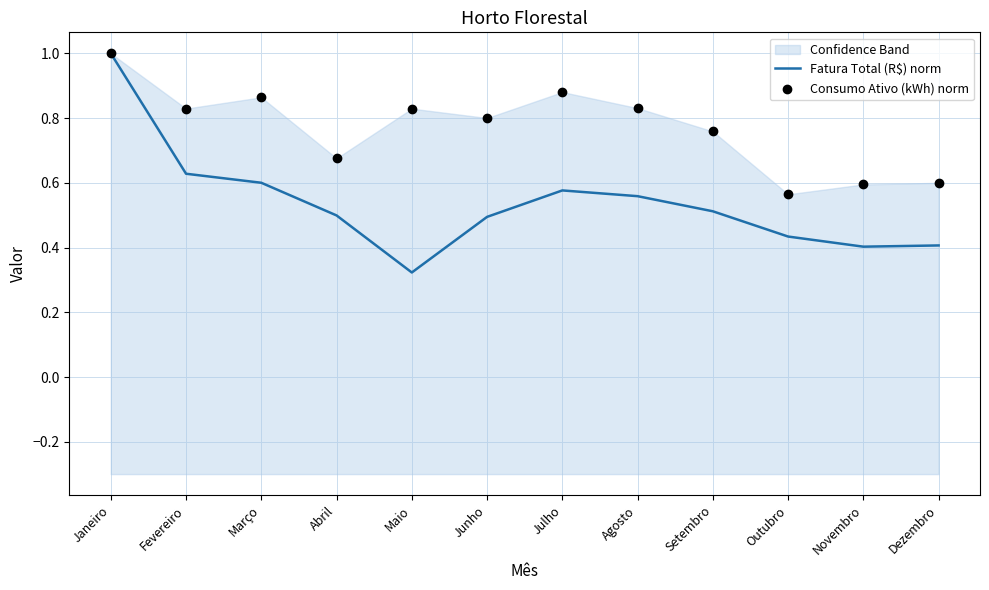

At which label is Fatura Total (R$) norm closest to 0?

Maio